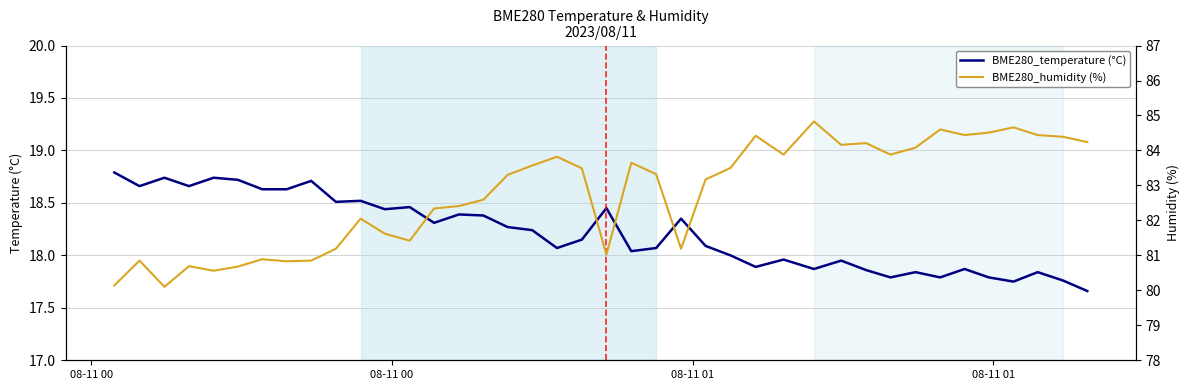

Count the number of categories in the chart.

40